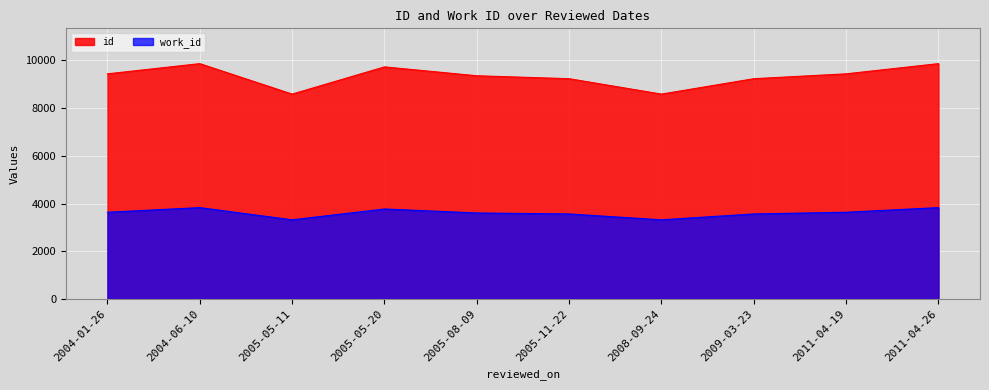

Reading left to right, extract all data points from this chart.

id: 9434	9861	8585	9725	9353	9230	8585	9230	9434	9861
work_id: 3635	3829	3318	3772	3605	3564	3318	3564	3635	3829